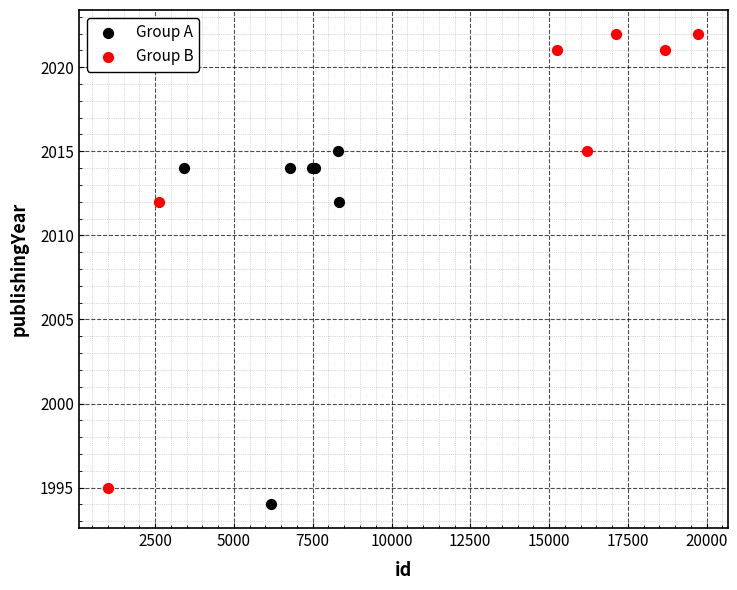

Which series reaches the maximum Y coordinate?

Group B